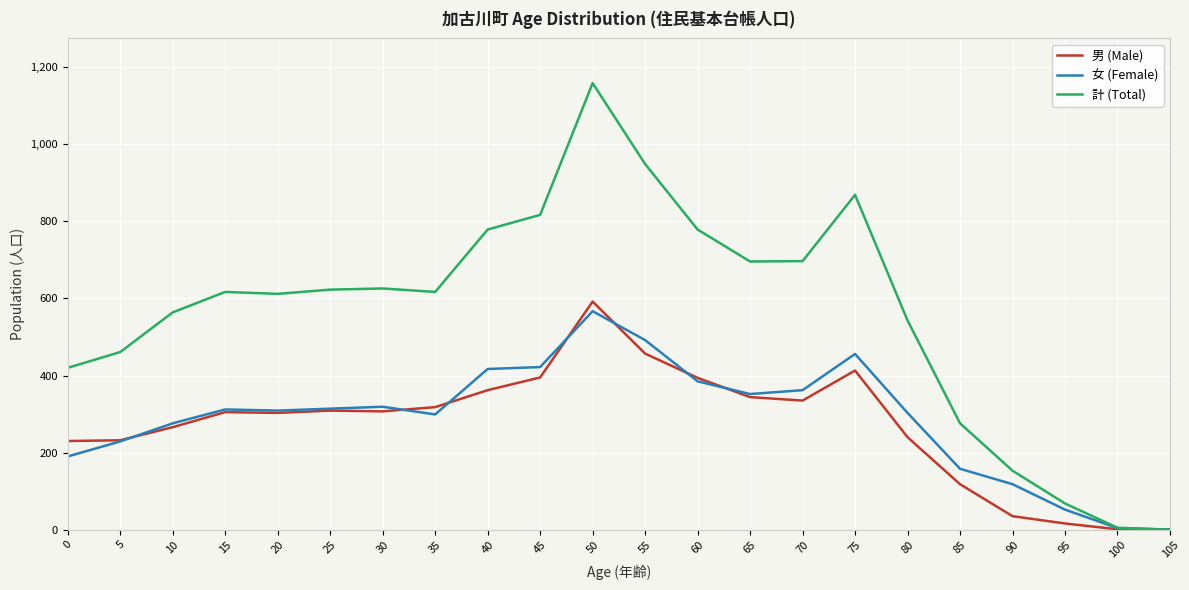

What is the sum of all 計 (Total) values?

12330